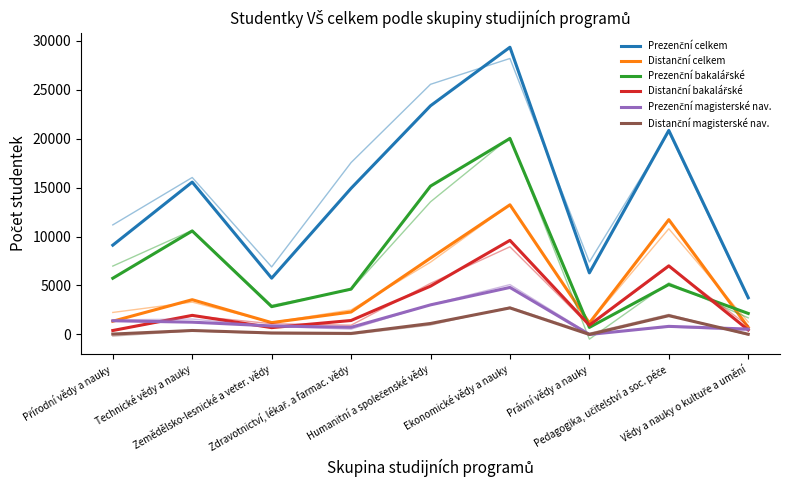

What is the greatest value displayed?

29324